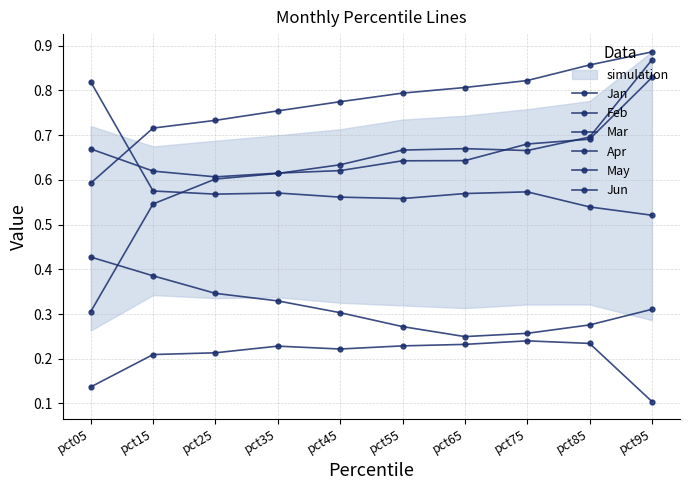

What is the greatest value displayed?

0.9